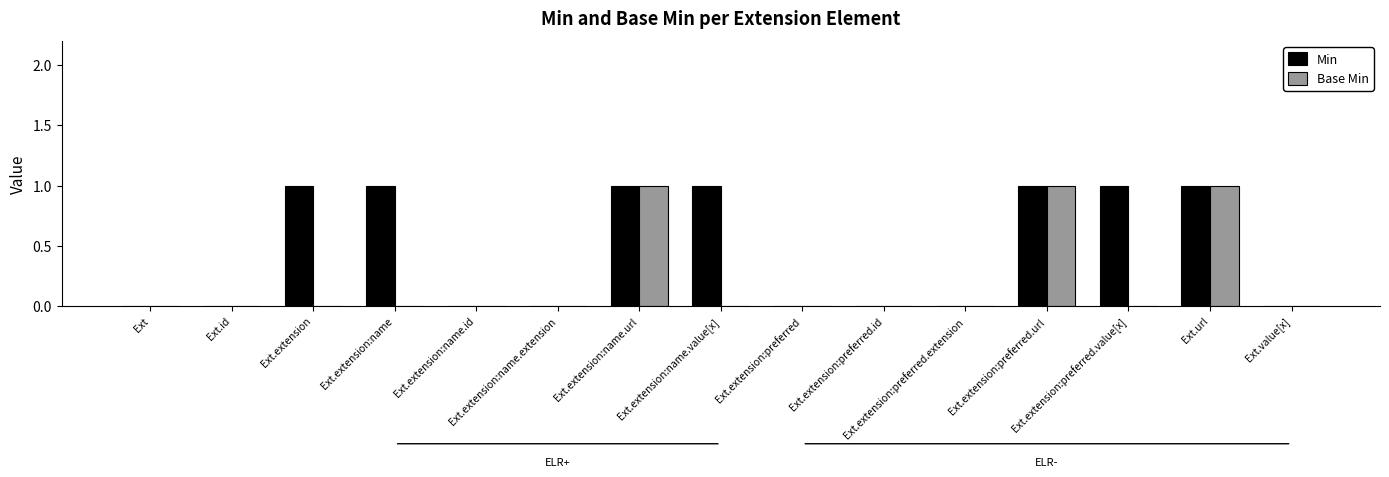

Which series has the largest total across all categories?

Min